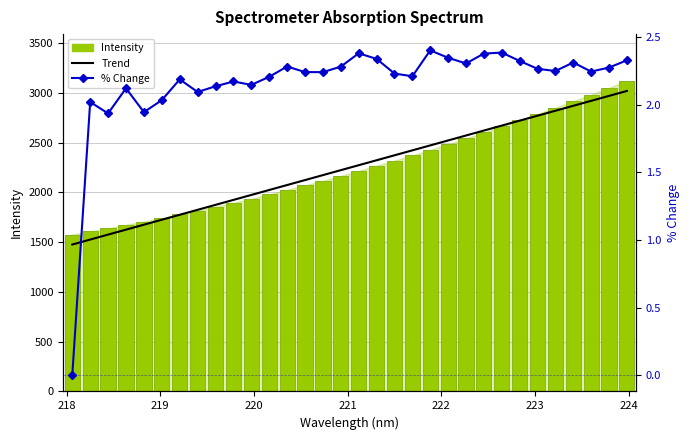

Which has a higher value, 219 or 224?

224